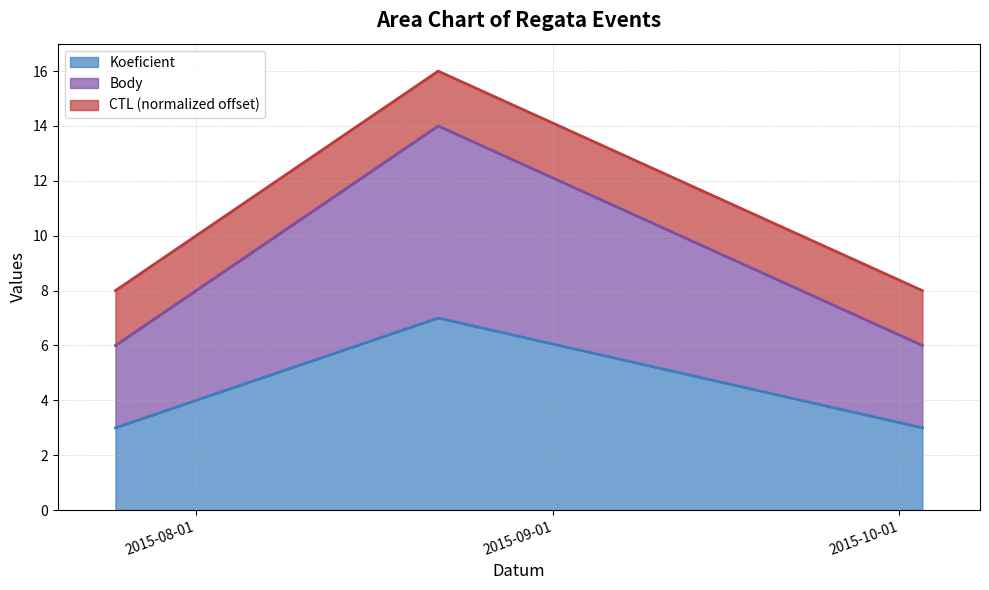

Which category has the lowest value across all series?

2015-07-25